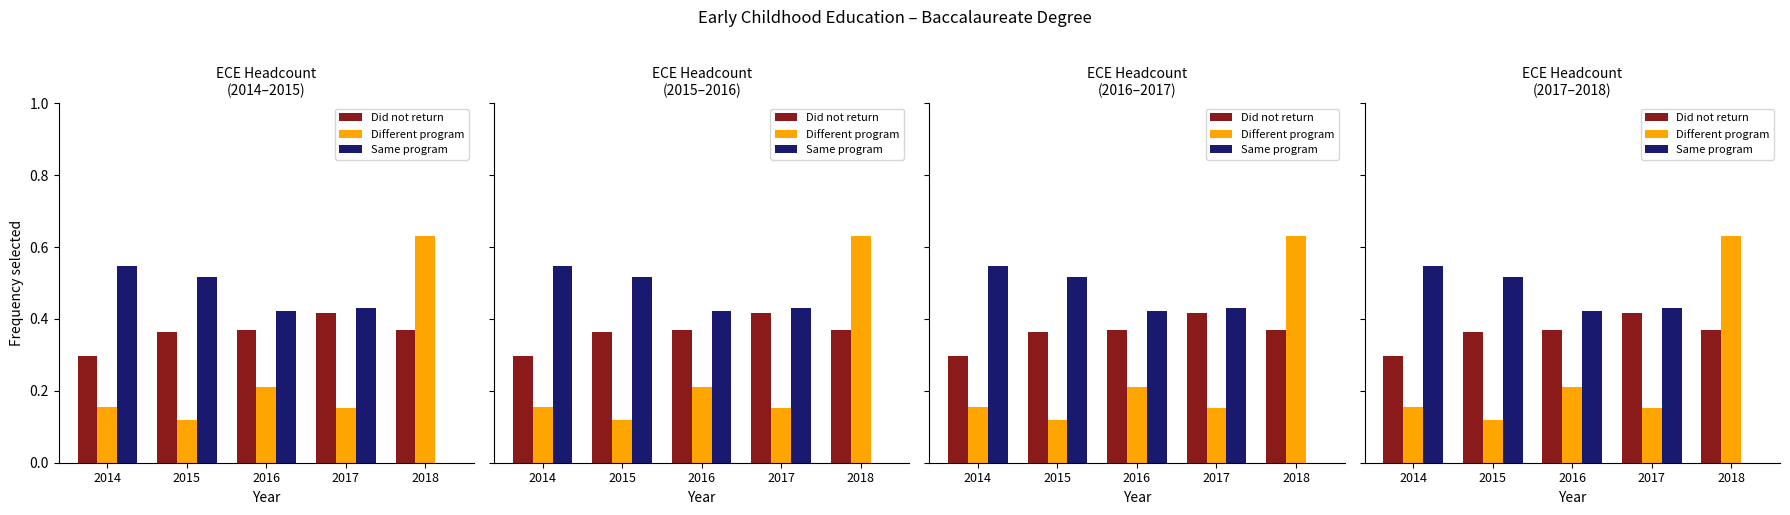

List the labels in order of Did not return value, smallest first.

2014, 2015, 2016, 2018, 2017